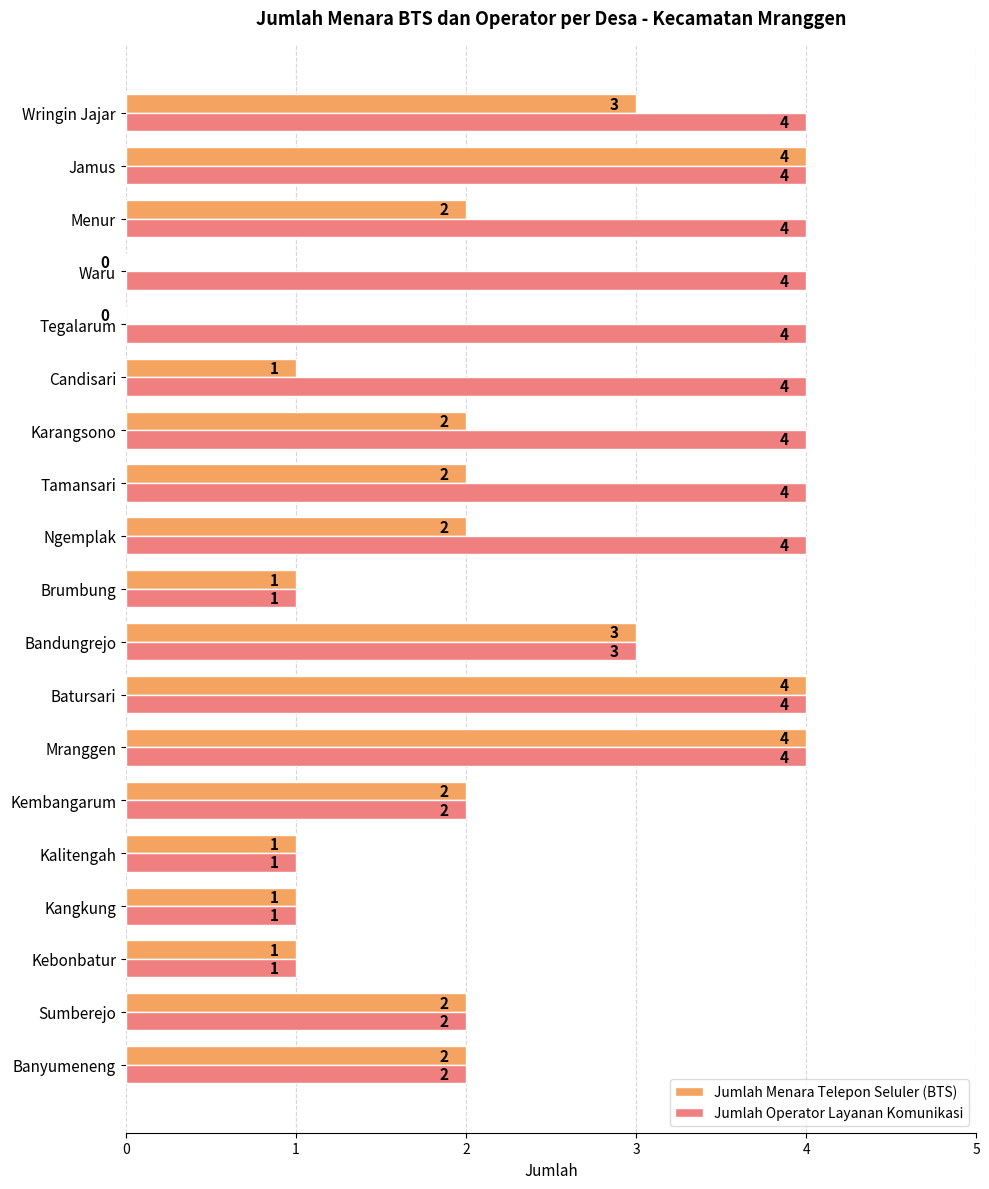

The value of Jumlah Operator Layanan Komunikasi at Sumberejo is 3. True or false?

False